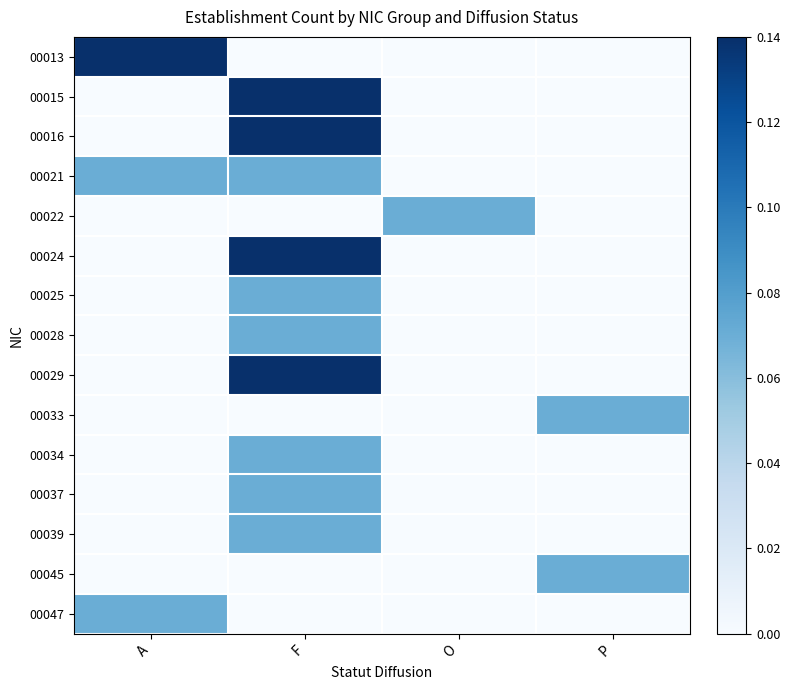

Rank the series by their maximum value, from highest to lowest.

00013, 00015, 00016, 00024, 00029, 00021, 00022, 00025, 00028, 00033, 00034, 00037, 00039, 00045, 00047